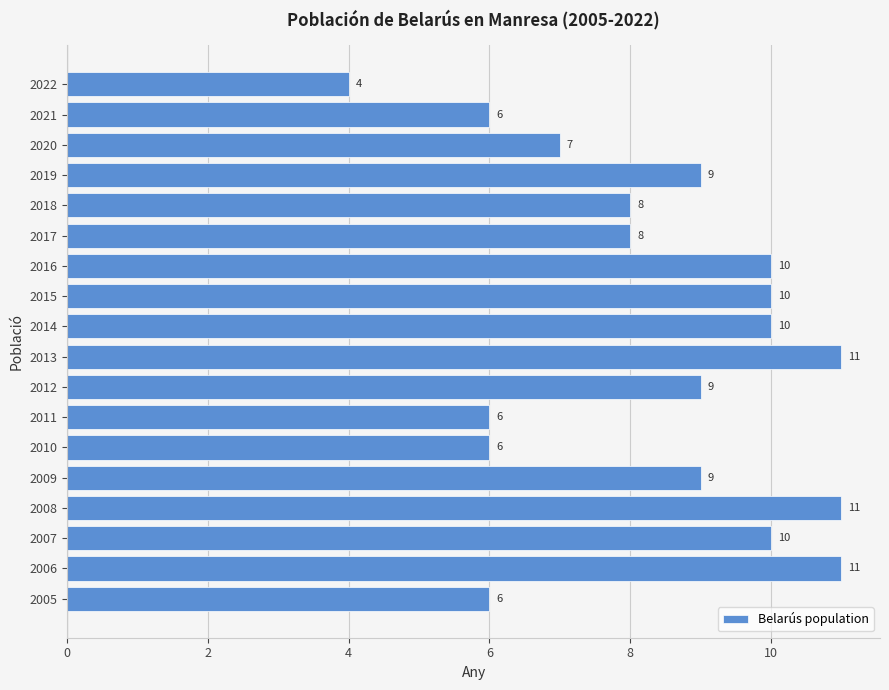

Approximately how many times larger is the value at 2021 compared to 2011?

1.0